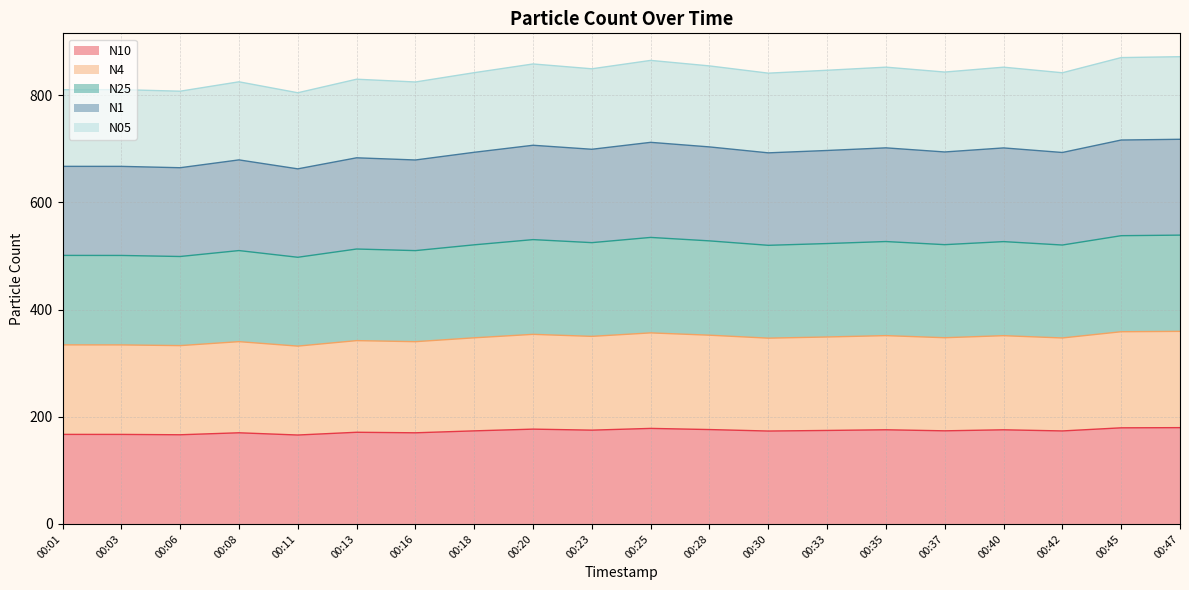

What are all the series names shown in the legend?

N10, N4, N25, N1, N05